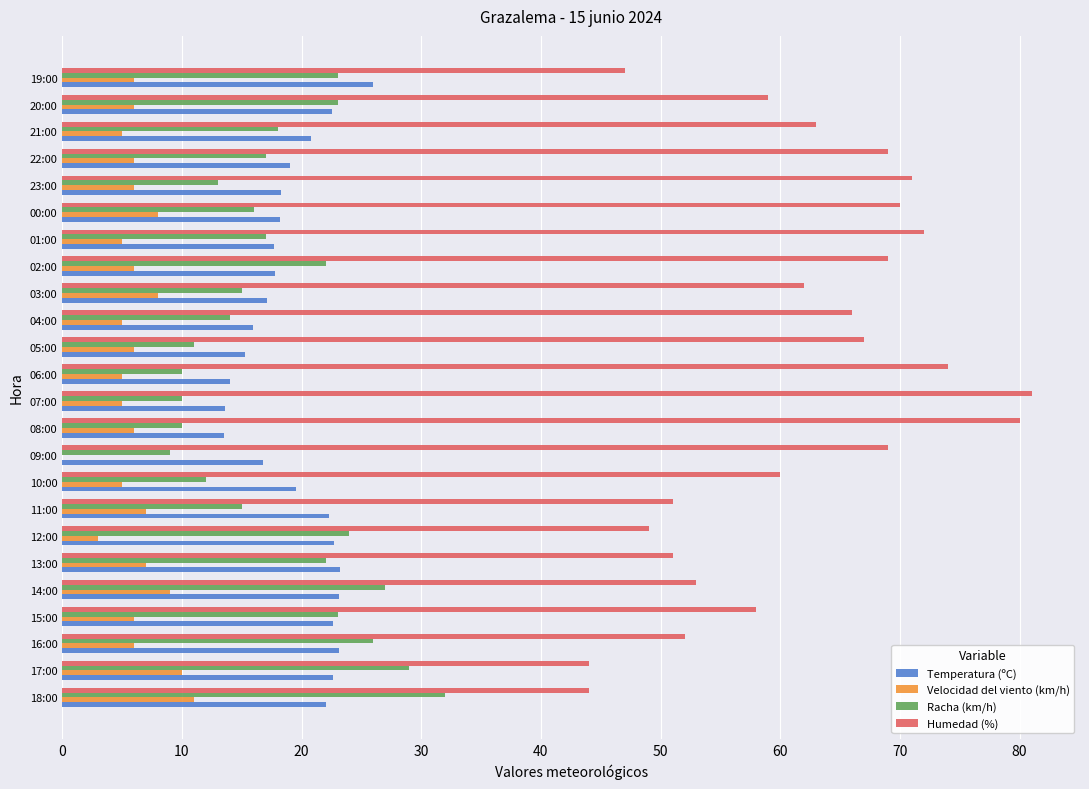

What is the greatest value displayed?

81.0